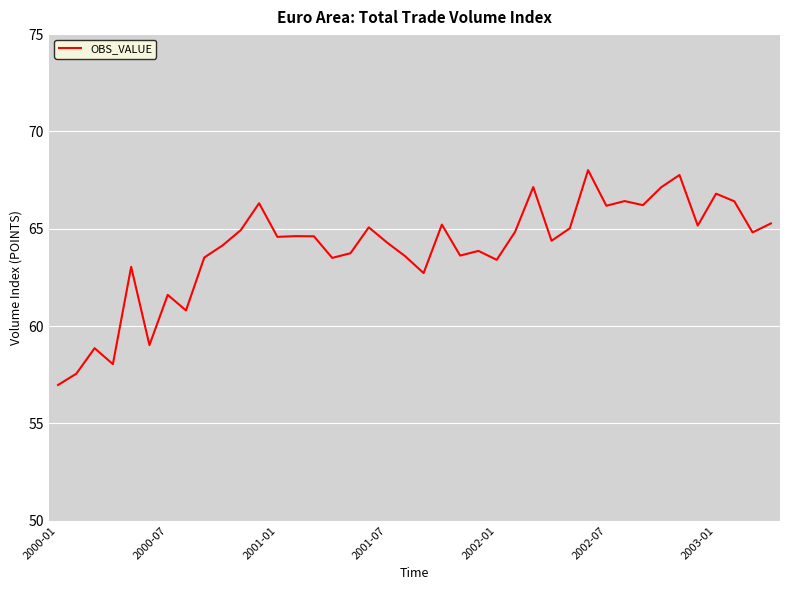

What is the minimum value shown in the chart?

57.0